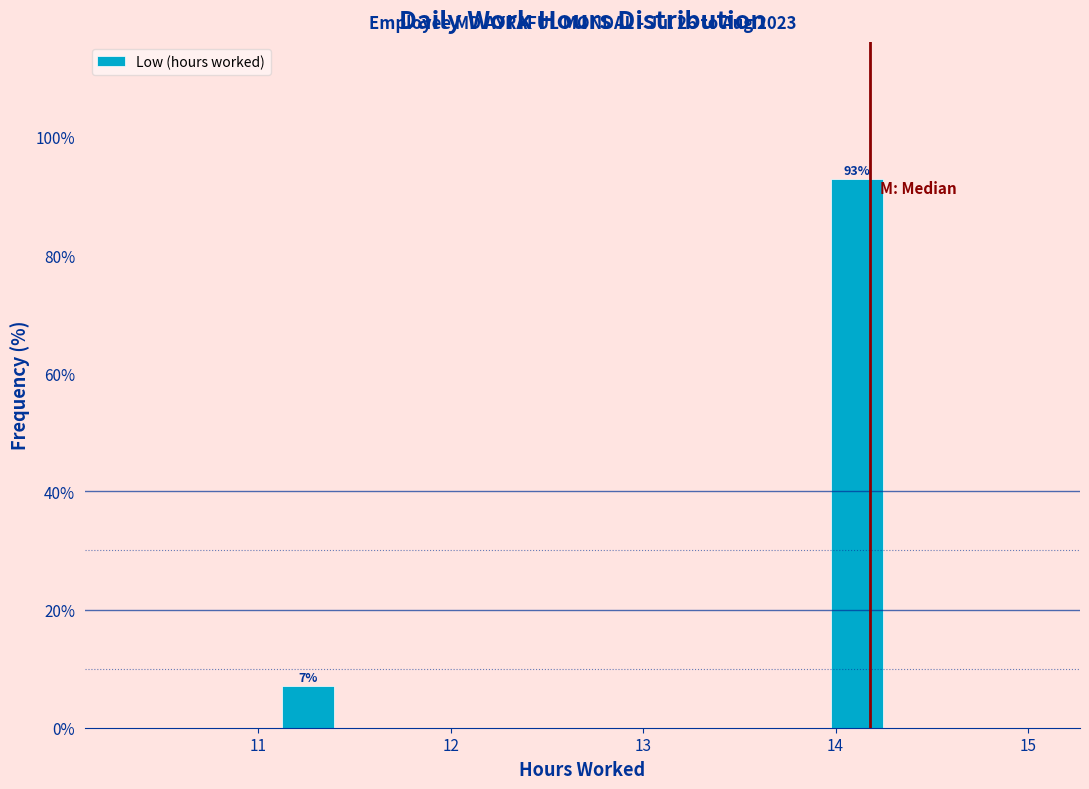

Around what value on the x-axis is the tallest bar? Give the approximate position of its centre, as read against the axis.

14.1